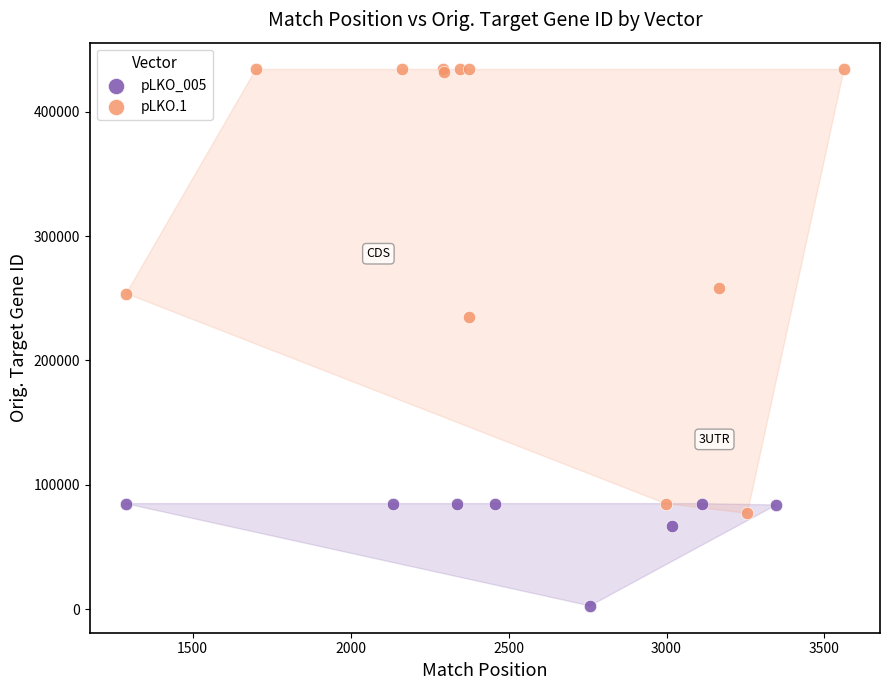

Which series has the largest Y range (max minus min)?

pLKO.1